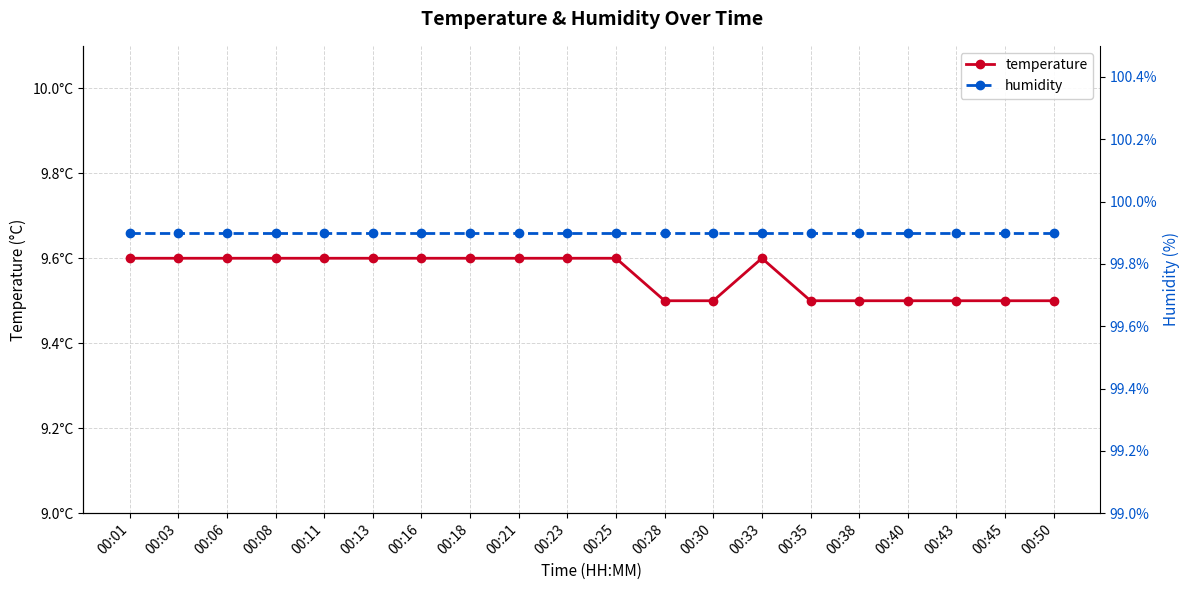

True or false: humidity and temperature intersect in this chart.

False